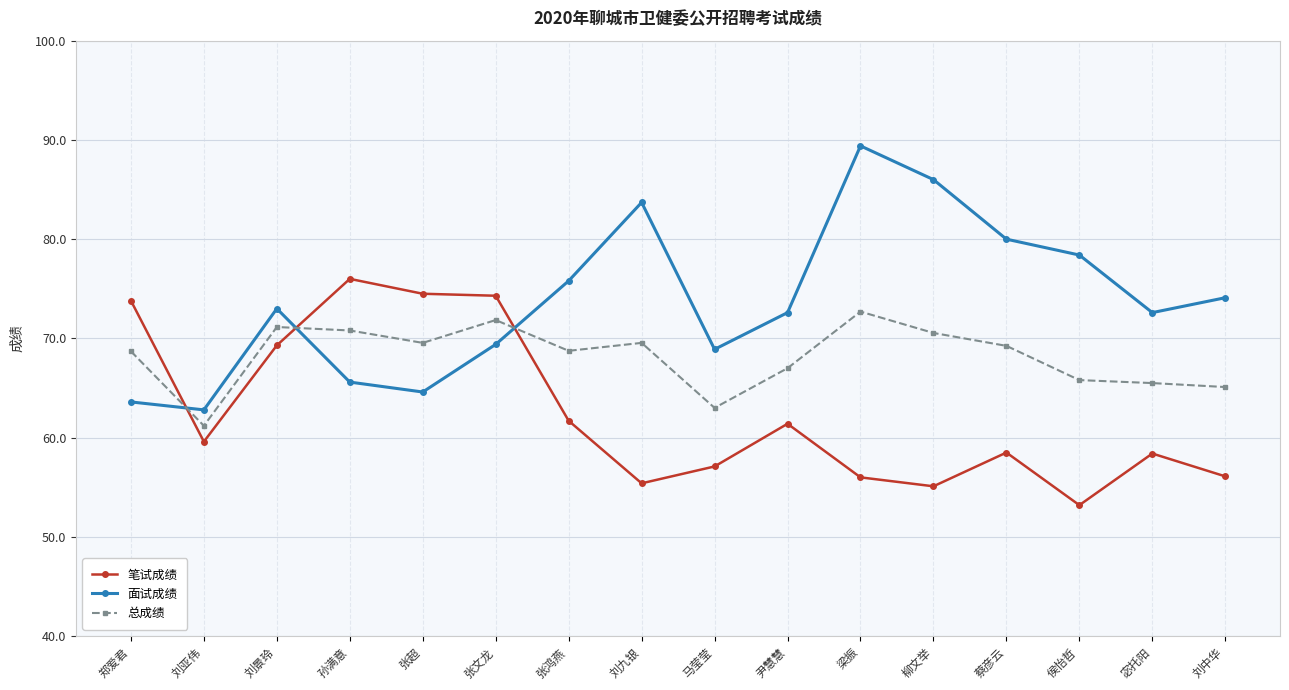

In 笔试成绩, how many points are higher than both neighbors (excluding endpoints)?

4